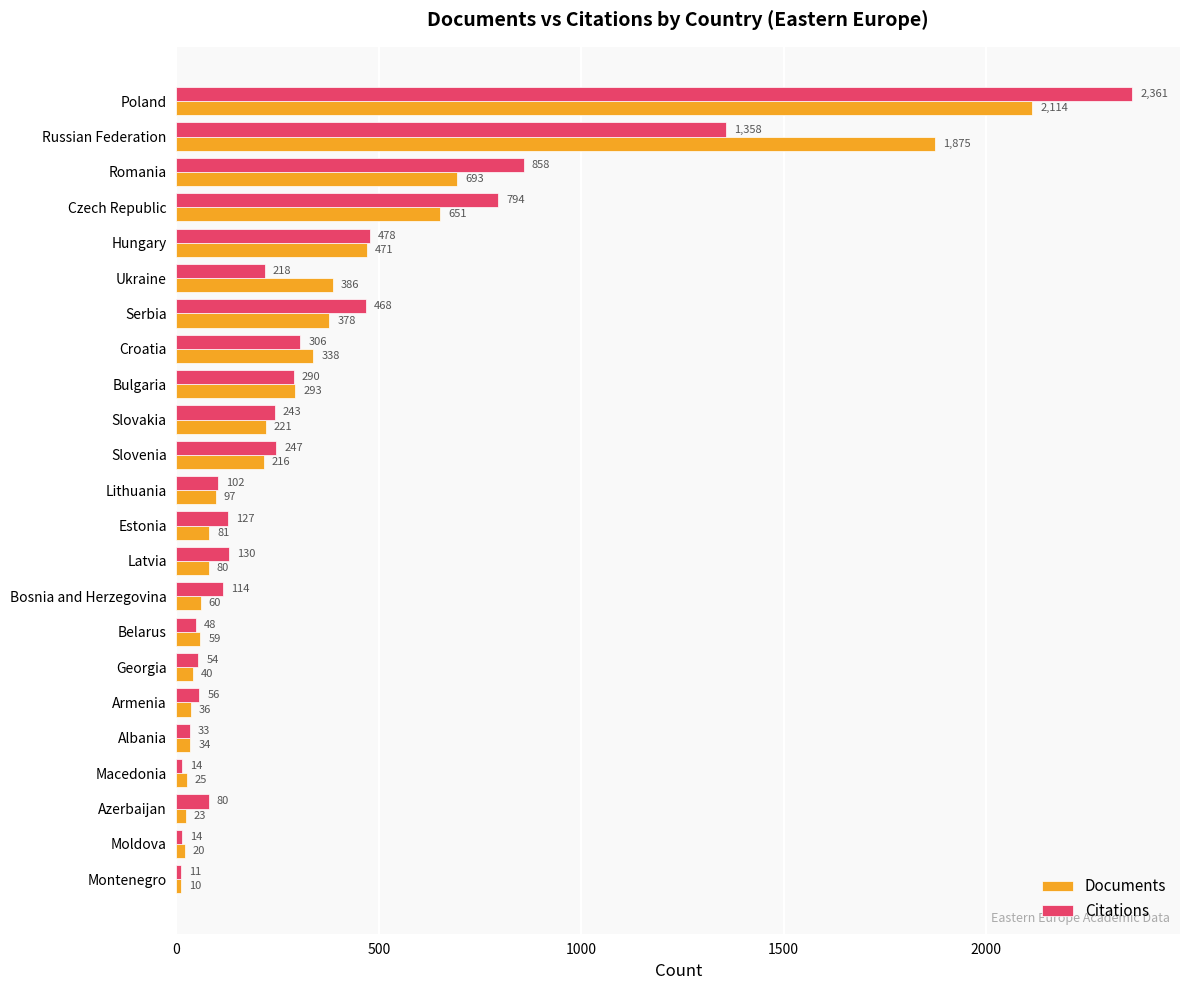

What is the average value of the Citations series?

365